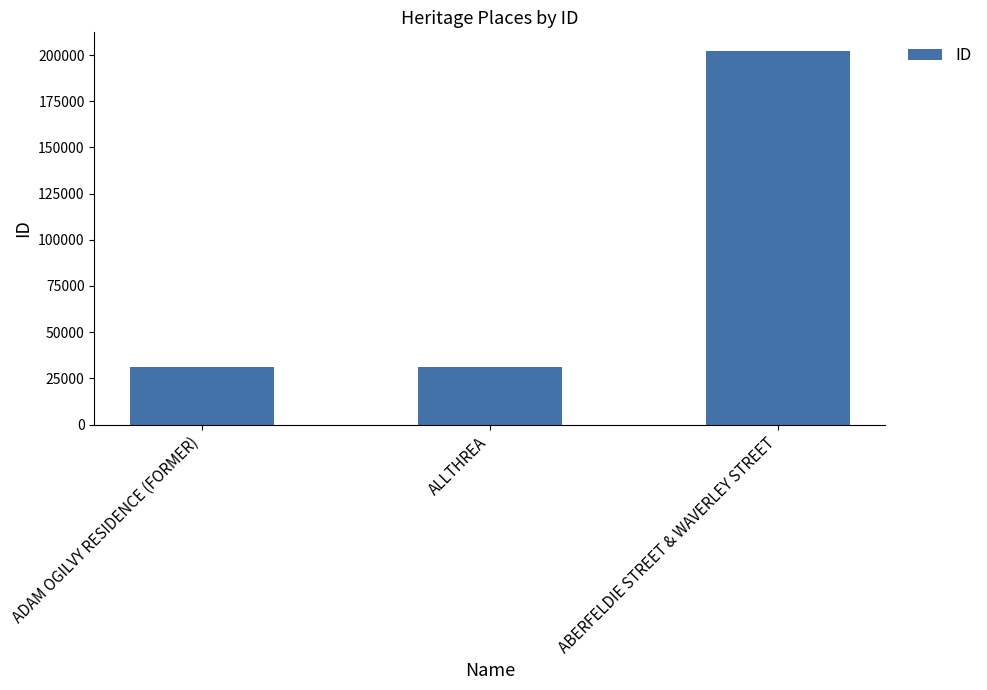

What is the sum of the values at ABERFELDIE STREET & WAVERLEY STREET and ADAM OGILVY RESIDENCE (FORMER)?

233082